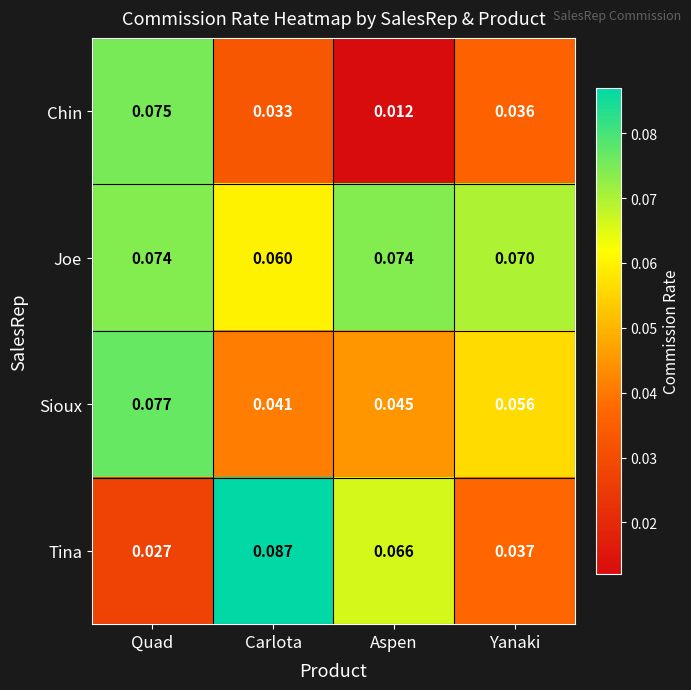

At which label does Sioux reach its minimum?

Carlota